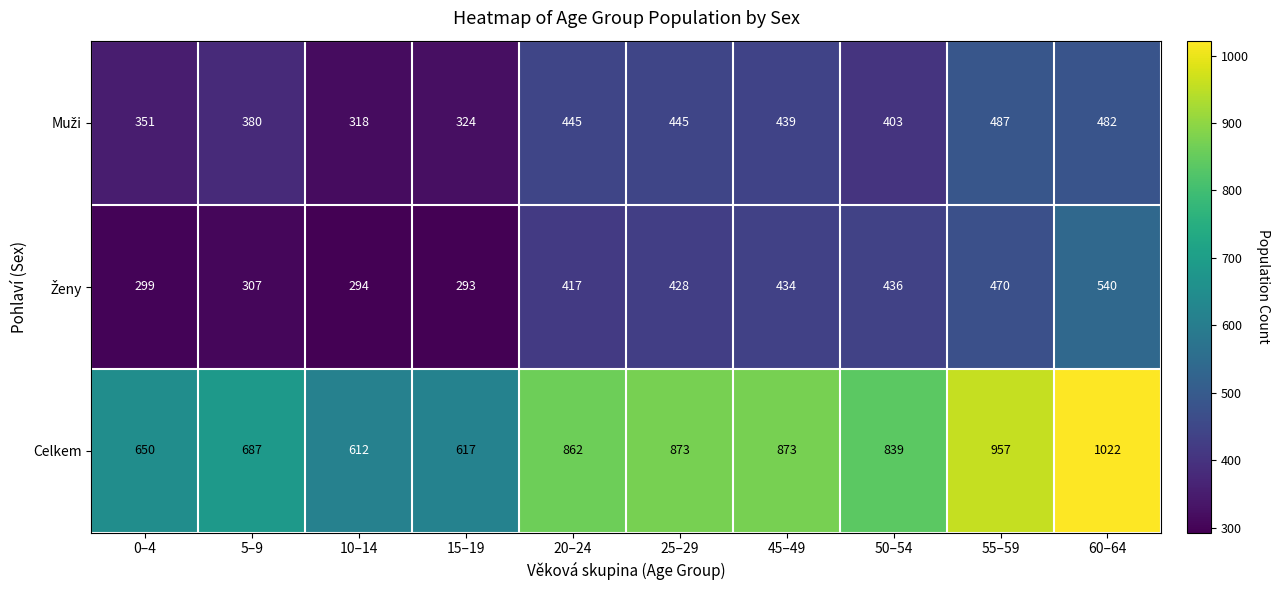

Which label corresponds to the largest value in the chart?

60–64